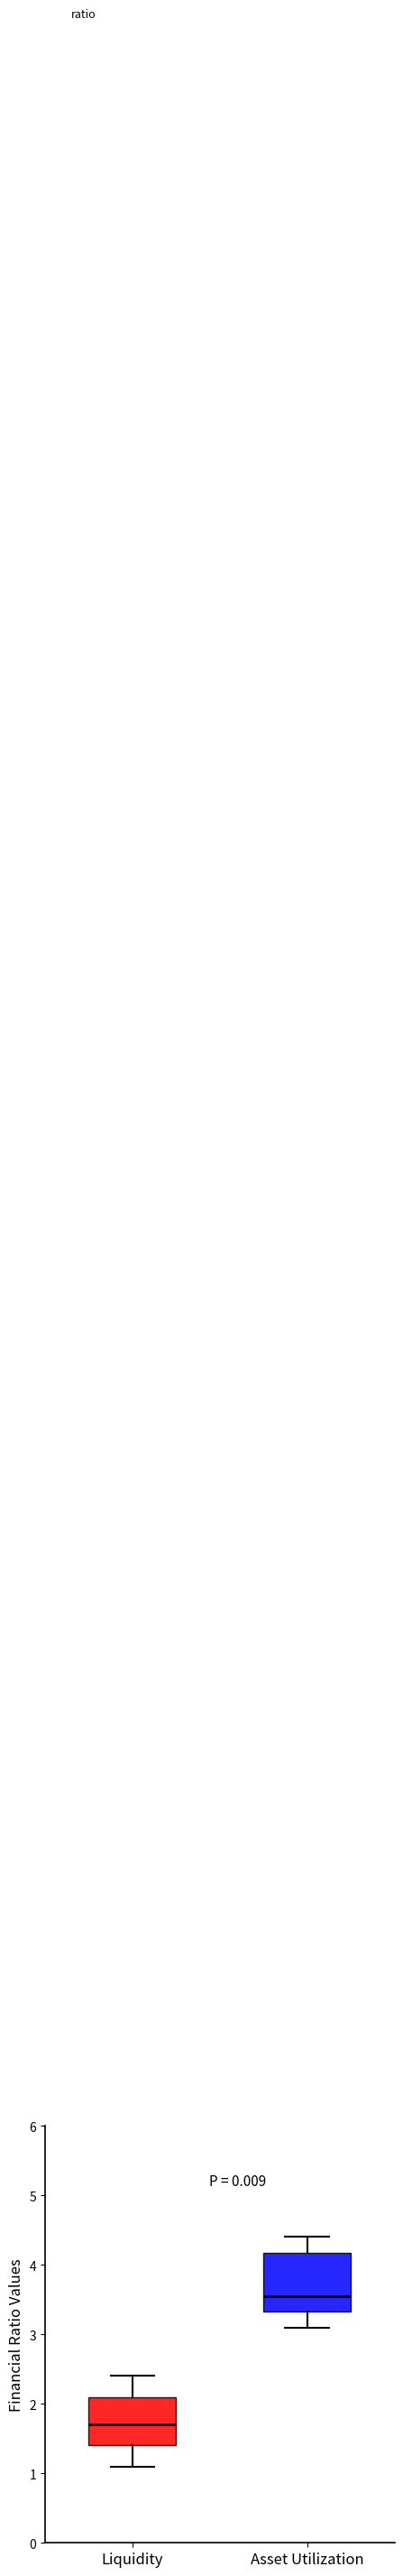

Reading left to right, transcribe this box plot: for each box, give where its median line is, the range the box spans, and where its two whiskers end, as read against the y-axis. The values are not printed on the chart, so give them approximately, as read against the axis.

Liquidity: median 1.7, box 1.4 to 2.1, whiskers 1.1 to 2.4
Asset Utilization: median 3.6, box 3.3 to 4.2, whiskers 3.1 to 4.4